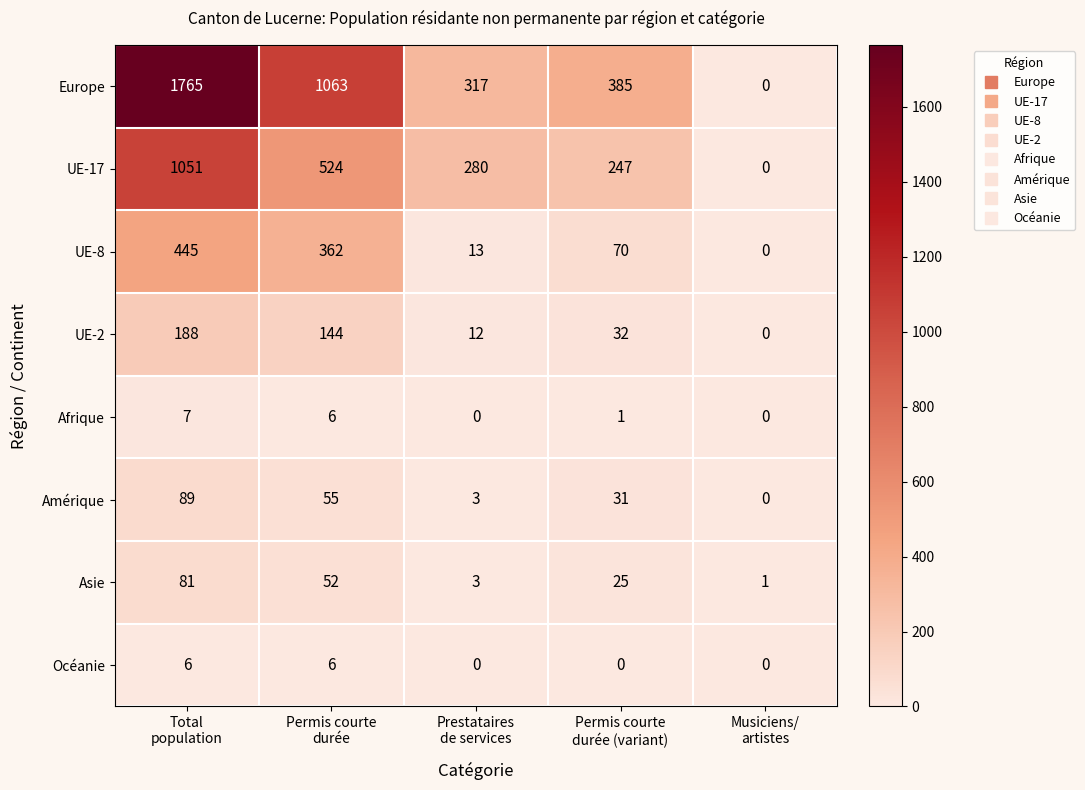

List the series in order of their peak value, lowest first.

Océanie, Afrique, Asie, Amérique, UE-2, UE-8, UE-17, Europe